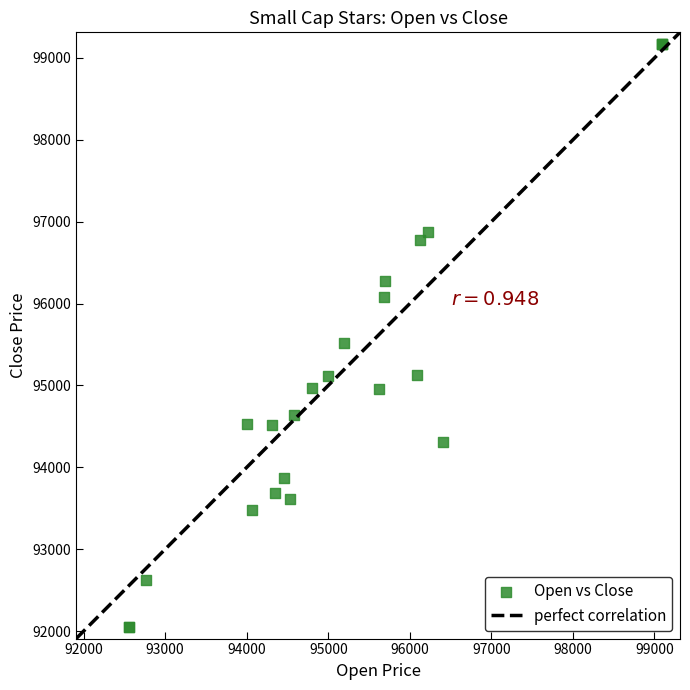

What Y value in the scatter plot is closest to 95611?

95516